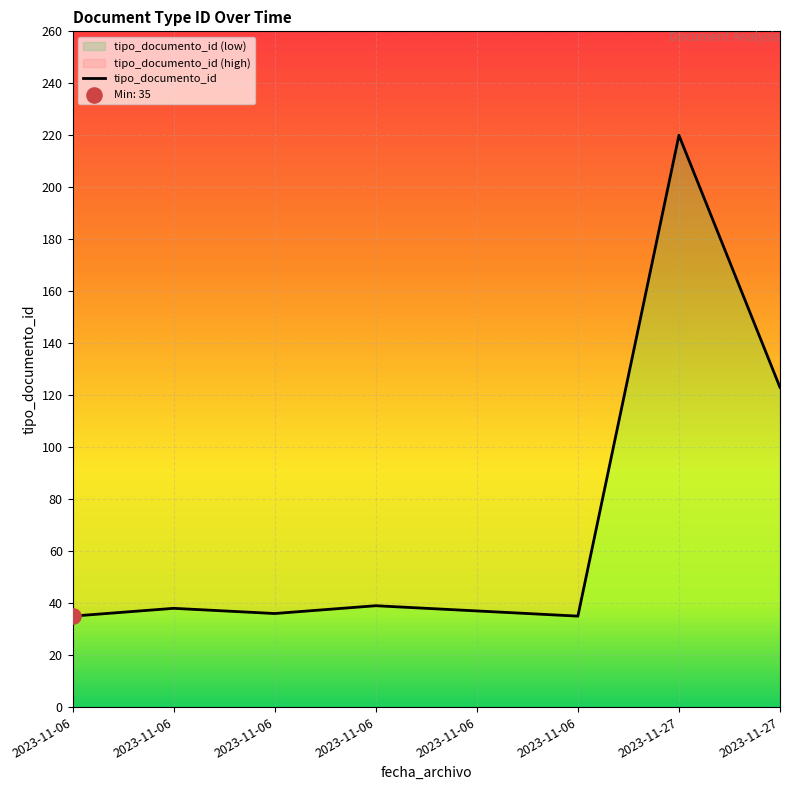

Which has a higher value, 2023-11-27 09:51:06 or 2023-11-06 08:42:17?

2023-11-27 09:51:06